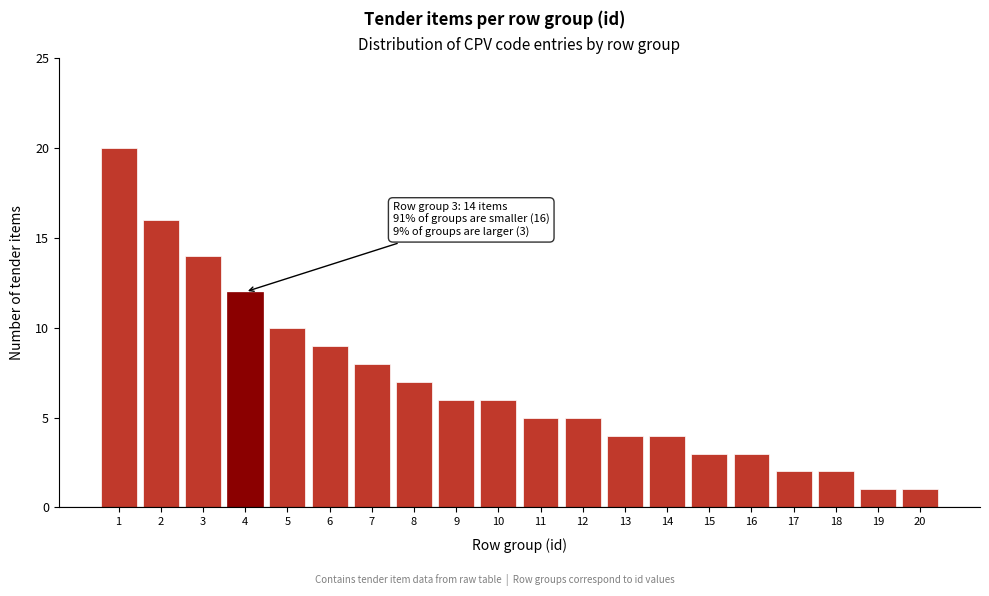

Reading right to left, extract all data points from this chart.

20=1	19=1	18=2	17=2	16=3	15=3	14=4	13=4	12=5	11=5	10=6	9=6	8=7	7=8	6=9	5=10	4=12	3=14	2=16	1=20